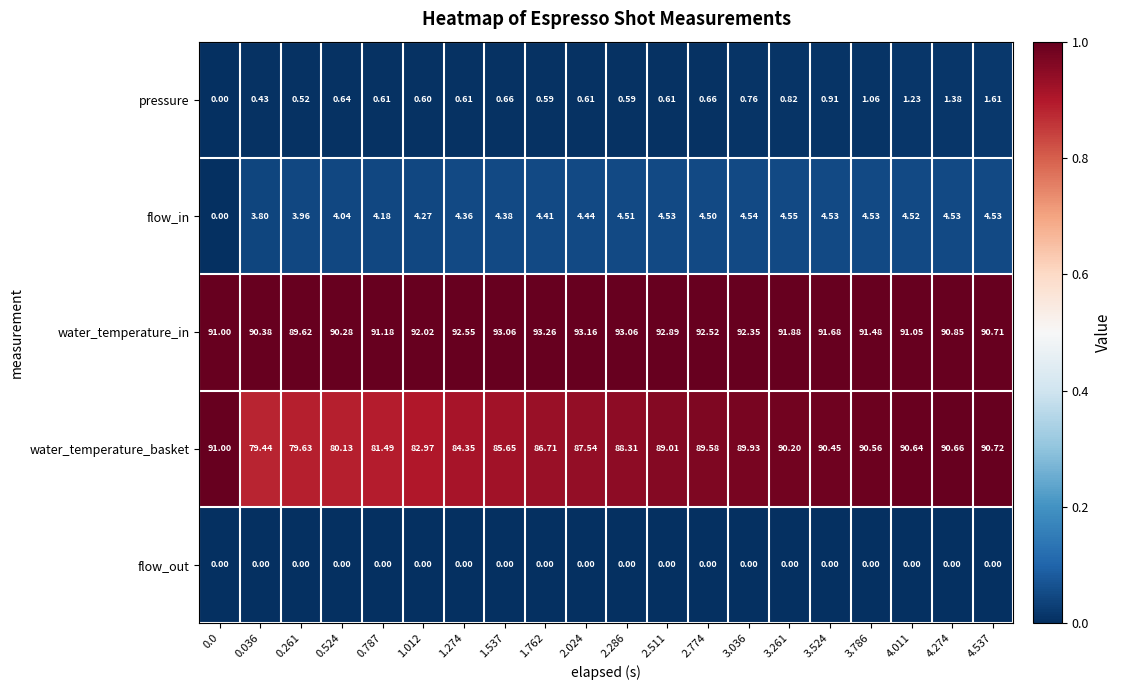

Is the value of water_temperature_in at 4.274 greater than the value of pressure at 4.011?

Yes